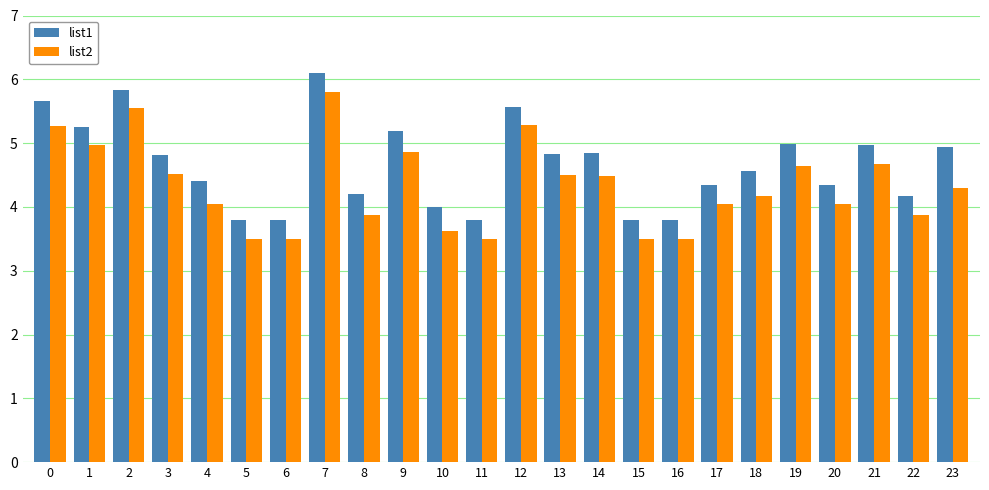

Between 3 and 7, which series saw the biggest shift?

list2